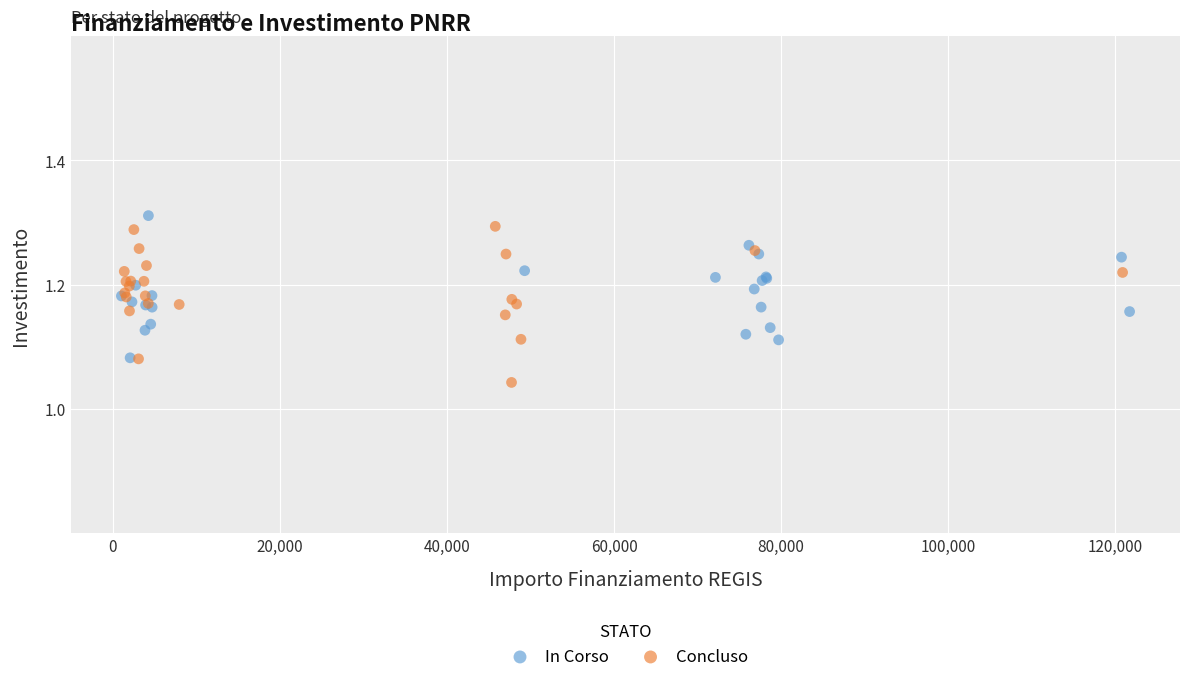

Which series has the widest spread of Y values?

Concluso